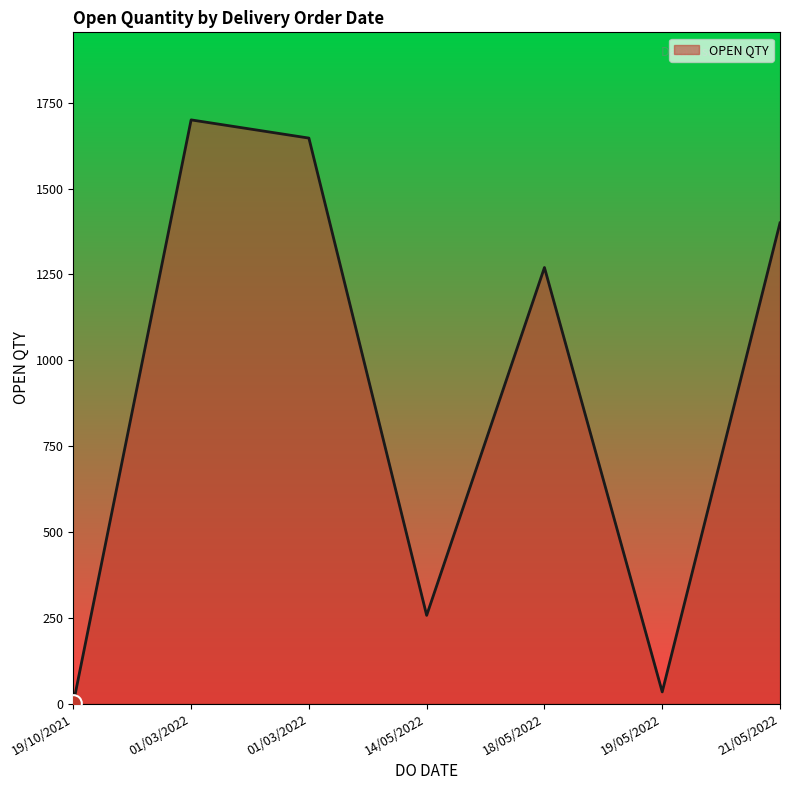

Does the chart display data point markers on the line(s)?

No